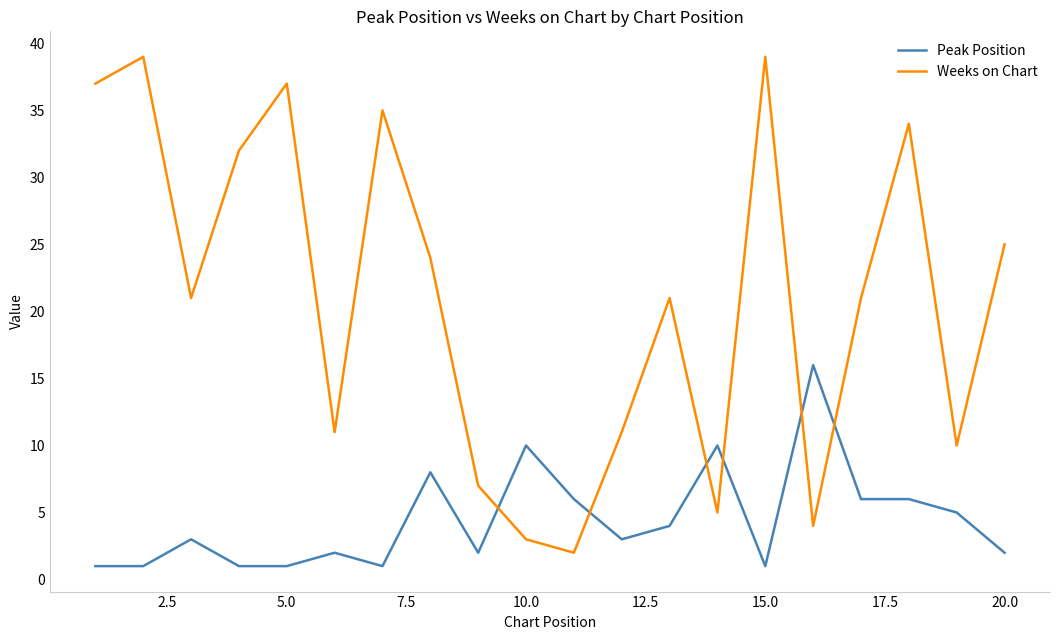

Does the chart display data point markers on the line(s)?

No